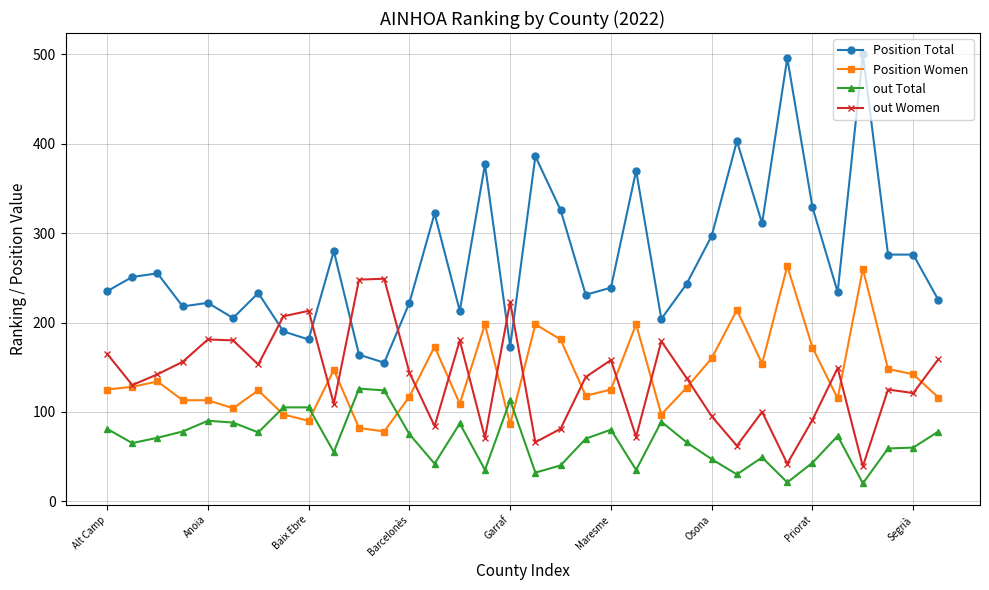

What is the minimum value for out Total?

20